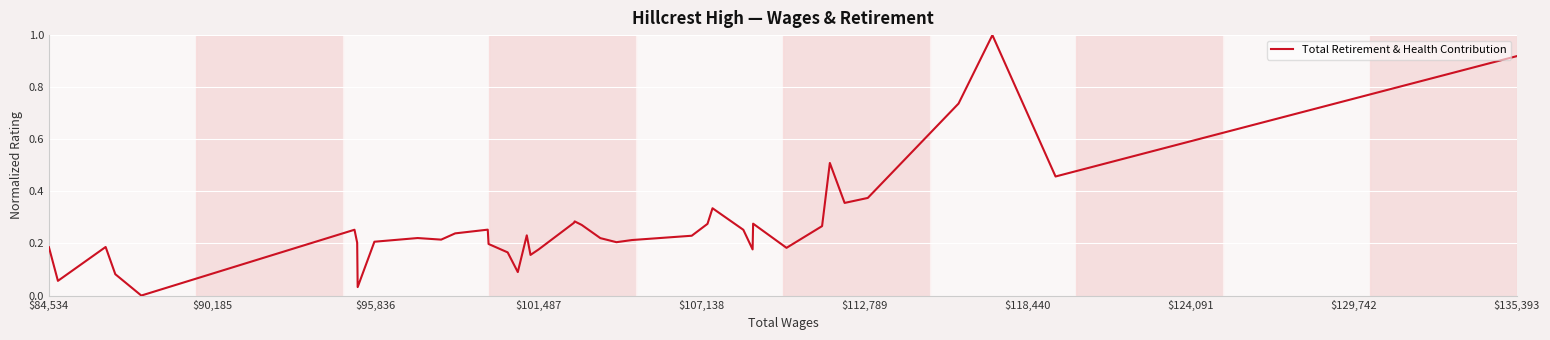

What is the greatest value displayed?

1.0